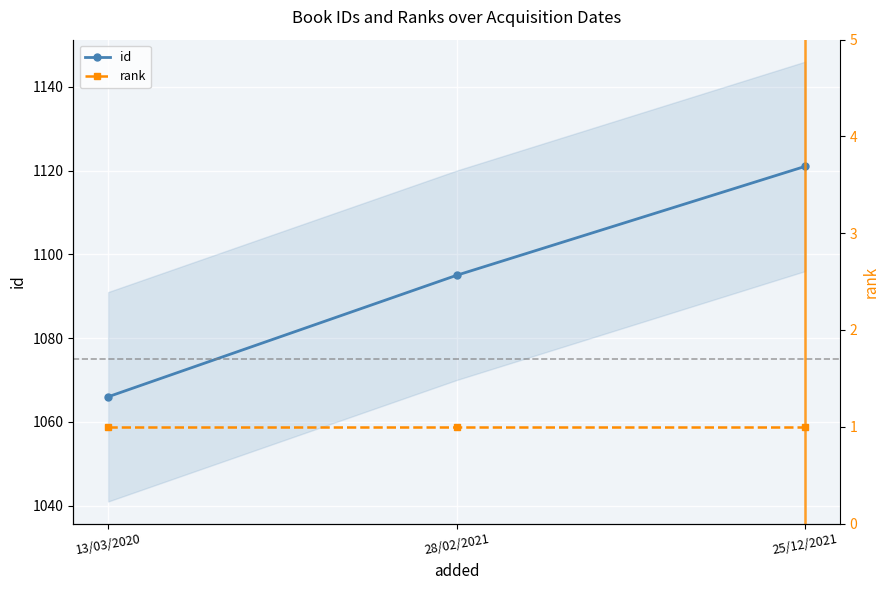

Which label corresponds to the smallest value in the chart?

13/03/2020